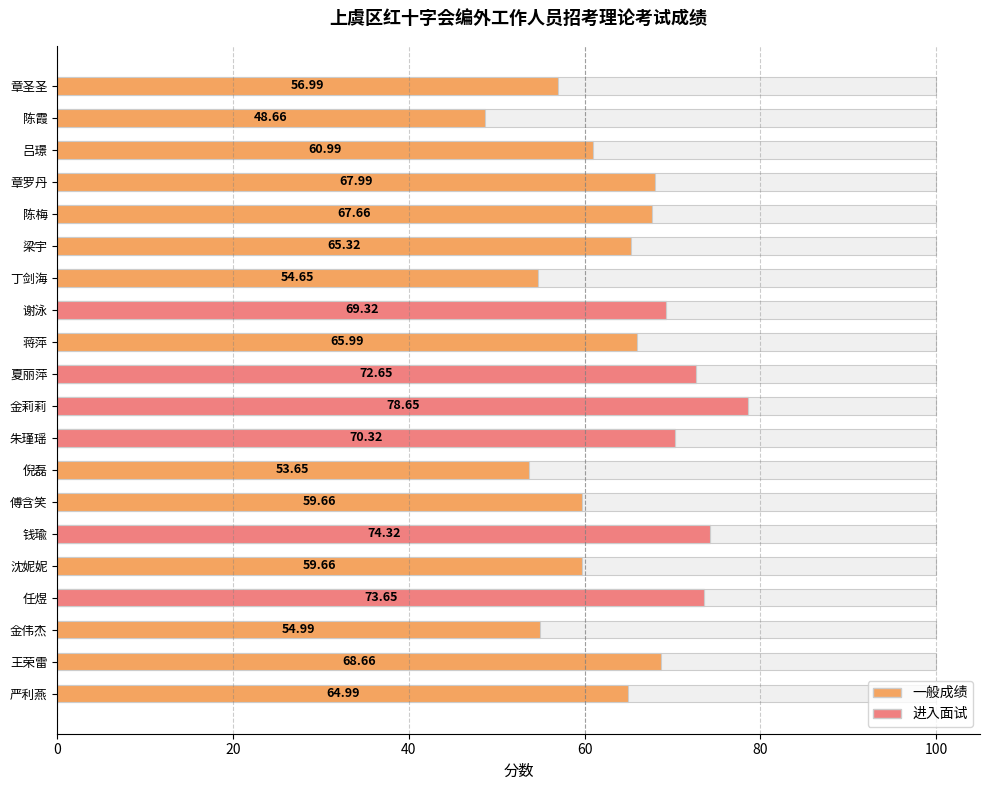

The chart shows a value of 23.9 at 蒋萍. True or false?

False